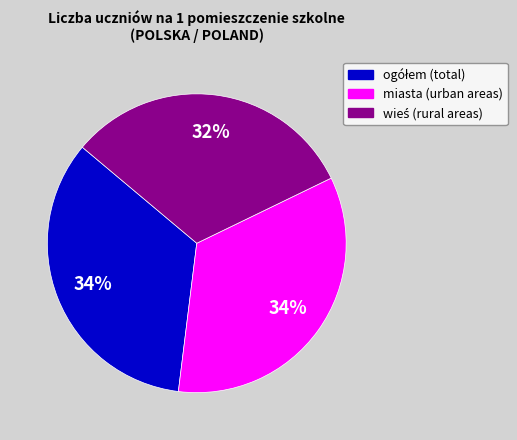

Does any single category account for the majority?

No